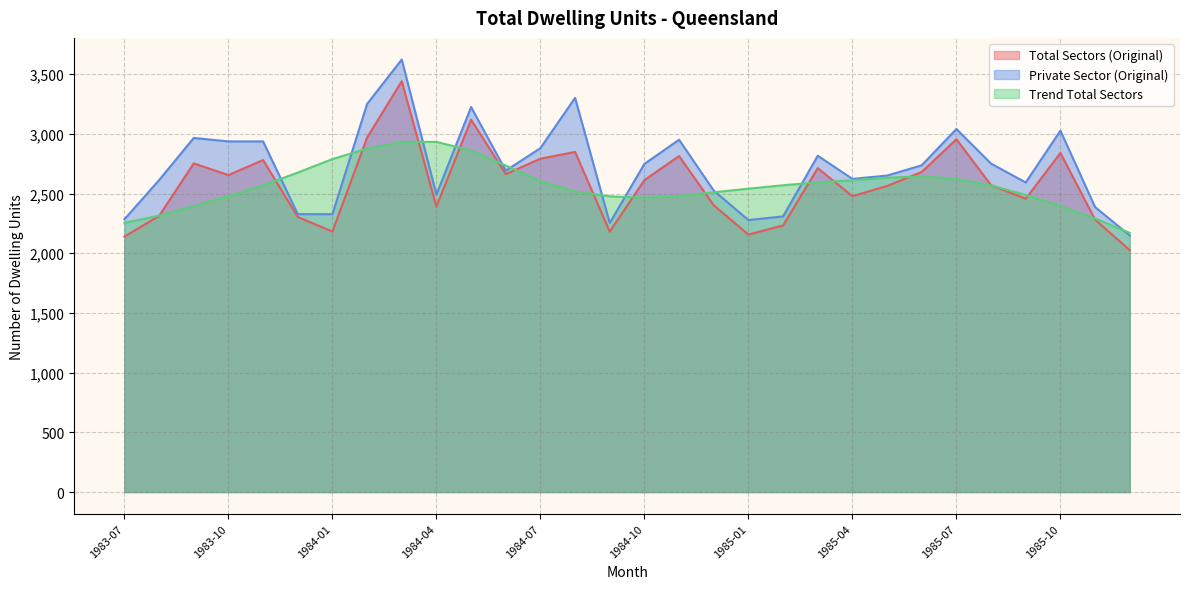

What is the minimum value shown in the chart?

2026